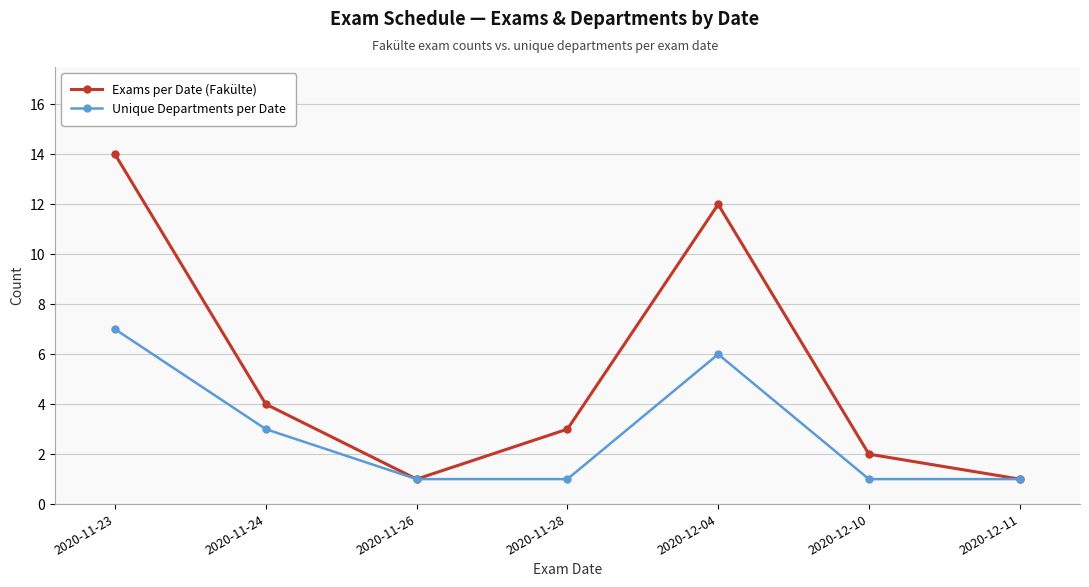

Does the chart display data point markers on the line(s)?

Yes